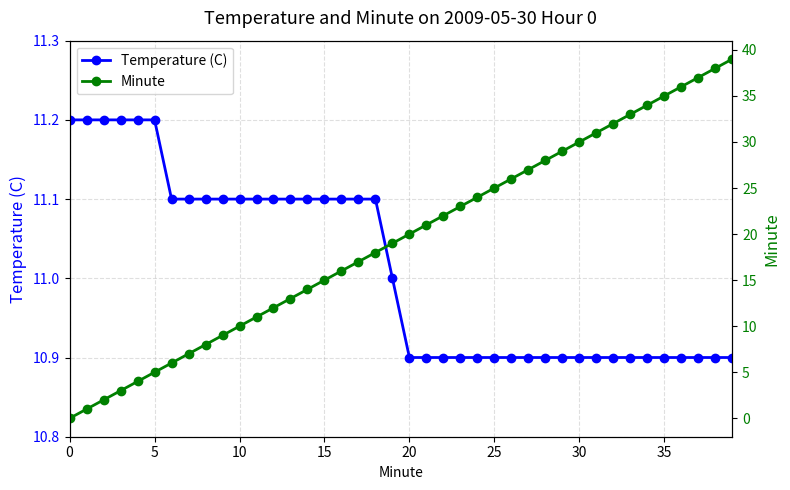

Reading left to right, transcribe all the data shown in this chart.

Temperature (C): 11.2	11.2	11.2	11.2	11.2	11.2	11.1	11.1	11.1	11.1	11.1	11.1	11.1	11.1	11.1	11.1	11.1	11.1	11.1	11.0	10.9	10.9	10.9	10.9	10.9	10.9	10.9	10.9	10.9	10.9	10.9	10.9	10.9	10.9	10.9	10.9	10.9	10.9	10.9	10.9
Minute: 0.0	1.0	2.0	3.0	4.0	5.0	6.0	7.0	8.0	9.0	10.0	11.0	12.0	13.0	14.0	15.0	16.0	17.0	18.0	19.0	20.0	21.0	22.0	23.0	24.0	25.0	26.0	27.0	28.0	29.0	30.0	31.0	32.0	33.0	34.0	35.0	36.0	37.0	38.0	39.0